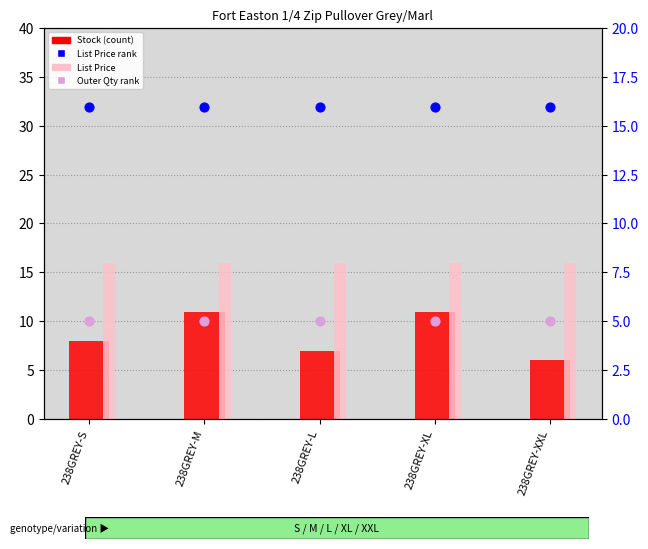

At how many categories does at least one series exceed 5?

5